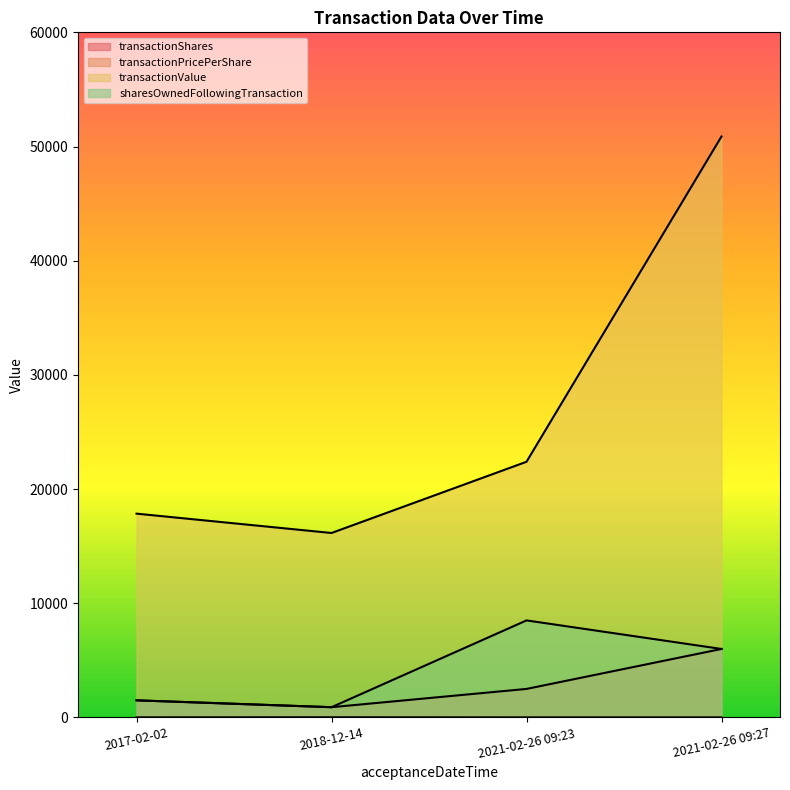

True or false: transactionShares and transactionPricePerShare intersect in this chart.

False